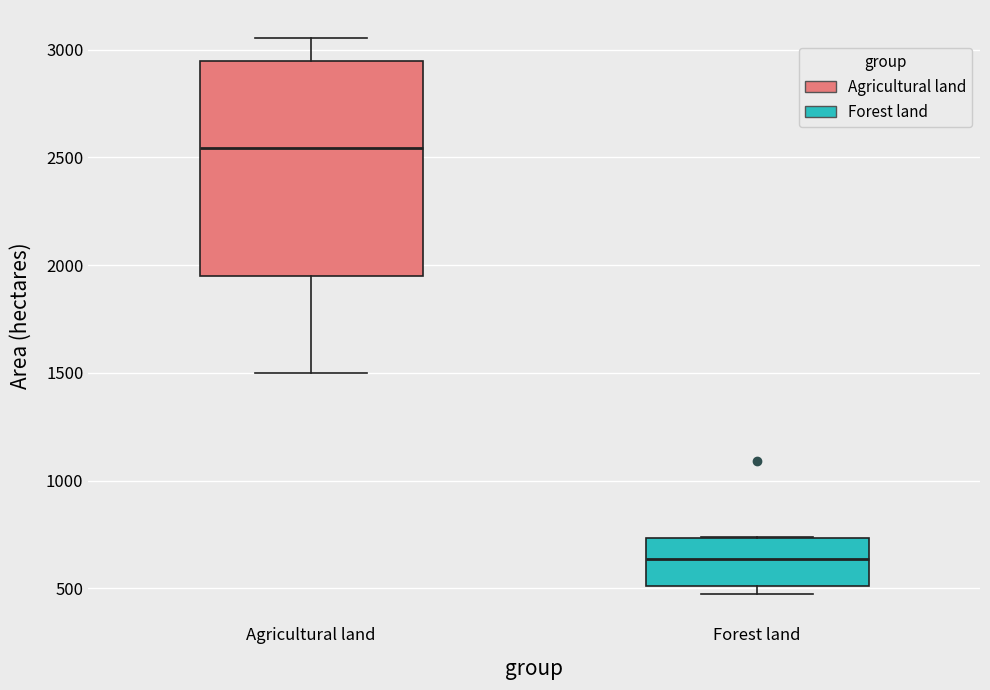

Which box is the tallest, from its lower edge to its upper edge?

Agricultural land